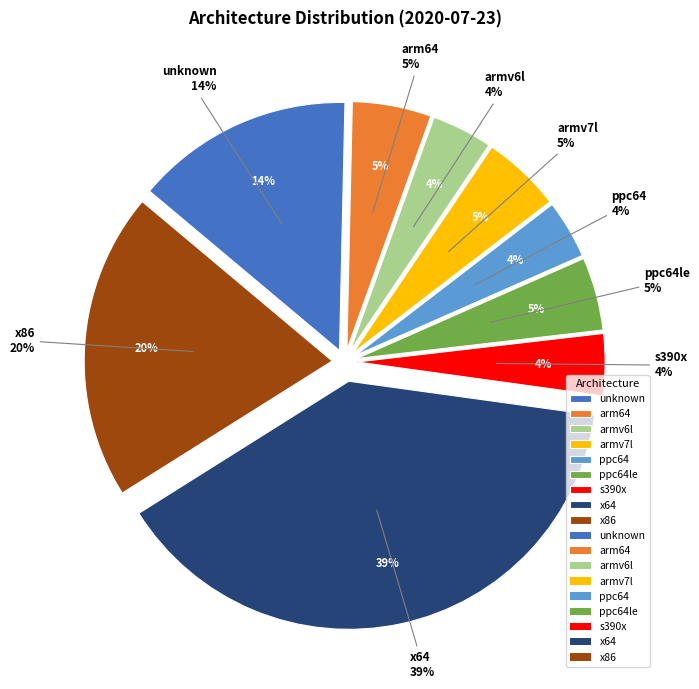

Rank the categories by value from highest to lowest.

x64, x86, unknown, arm64, armv7l, ppc64le, s390x, armv6l, ppc64